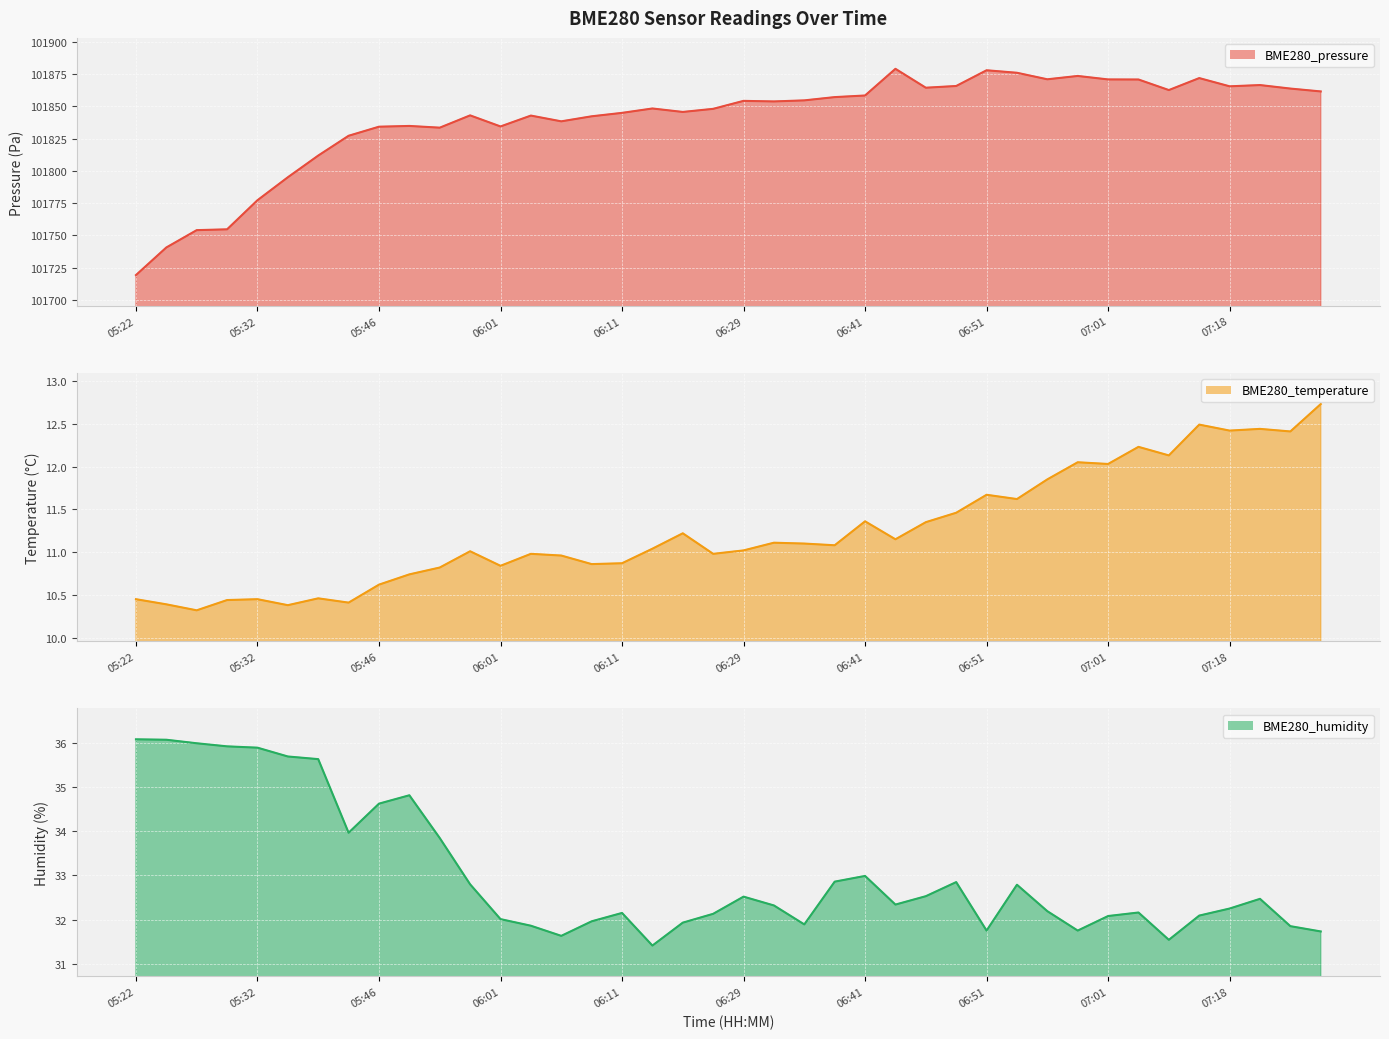

True or false: BME280_pressure and BME280_humidity intersect in this chart.

False